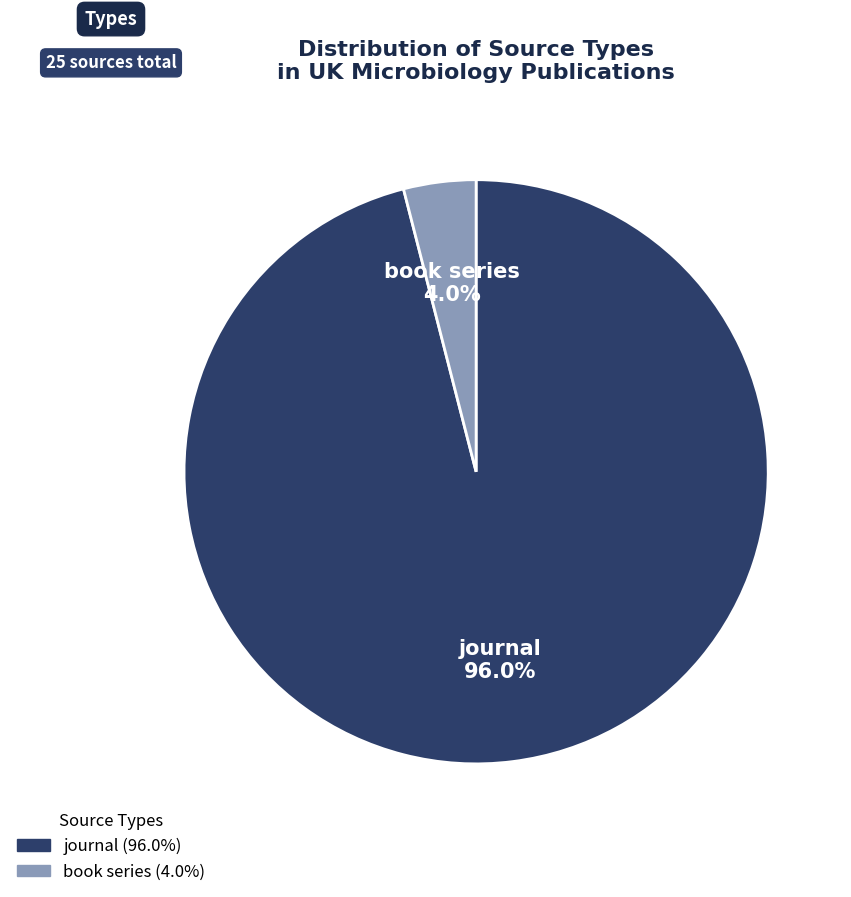

How much of the chart is everything except journal?

4.0%